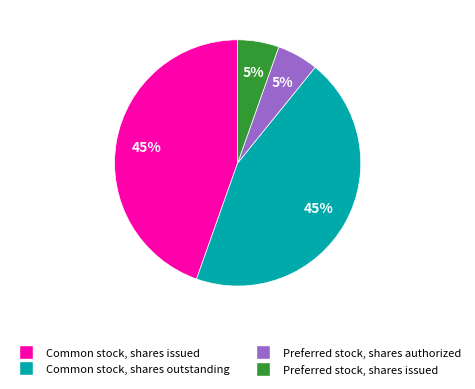

Approximately how many times larger is the value at Preferred stock, shares issued compared to Preferred stock, shares authorized?

1.0